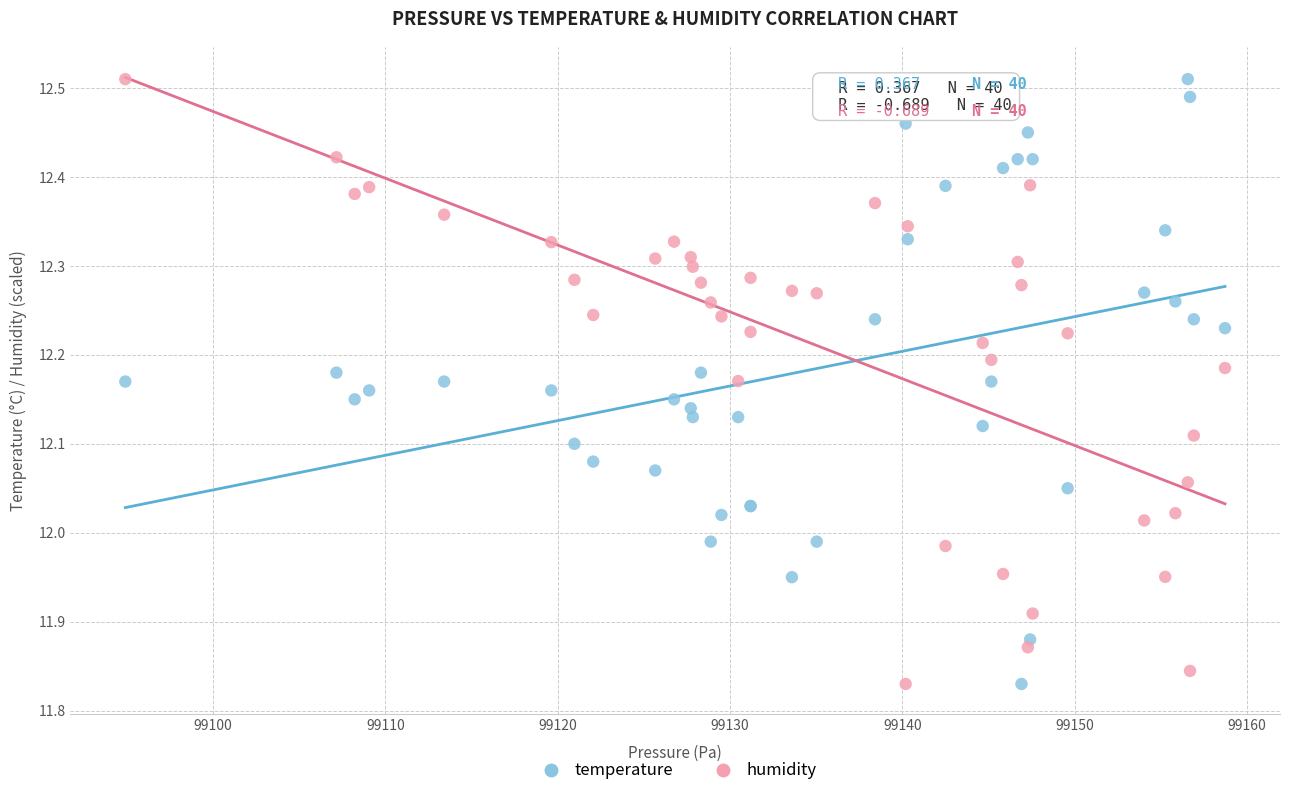

What is the X range (max minus min) for the scatter plot?

63.8